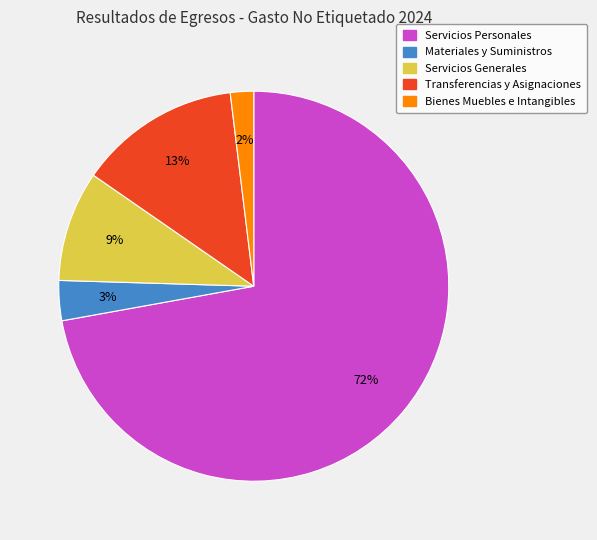

What is the ratio of the value at Materiales y Suministros to the value at Transferencias y Asignaciones?

0.2